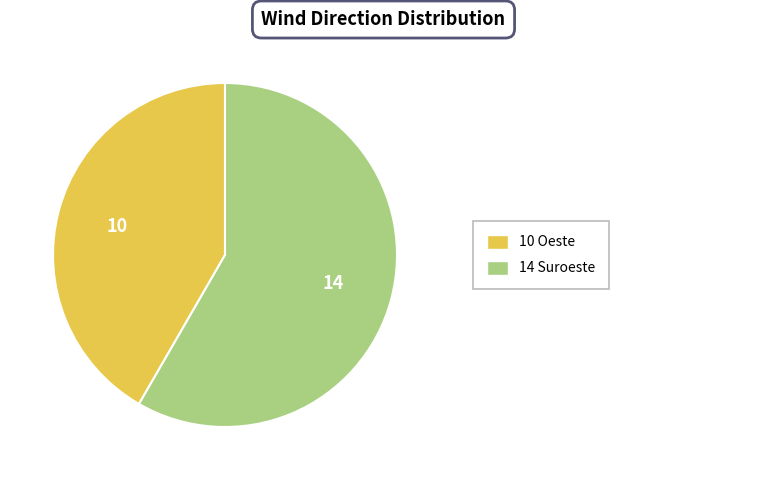

Count the number of slices in the pie.

2